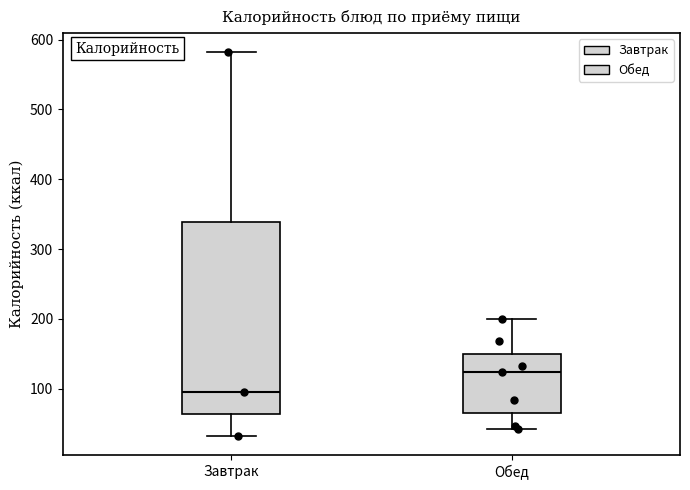

Which box's median line is the lowest?

Завтрак